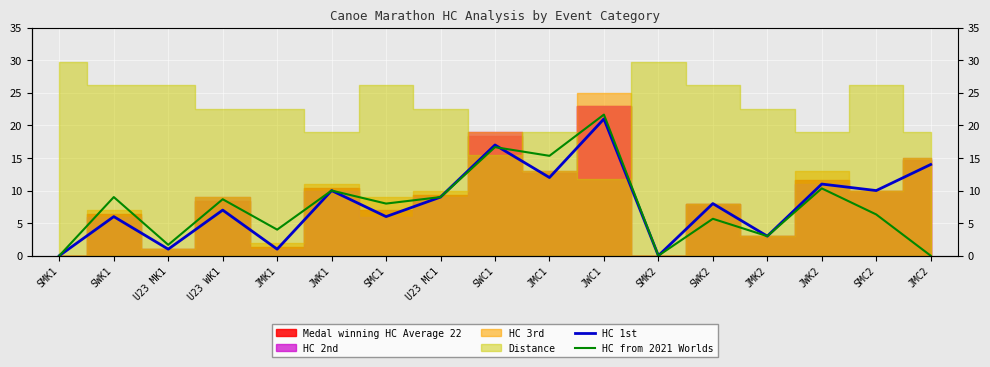

What is the sum of all HC 1st values?

136.0